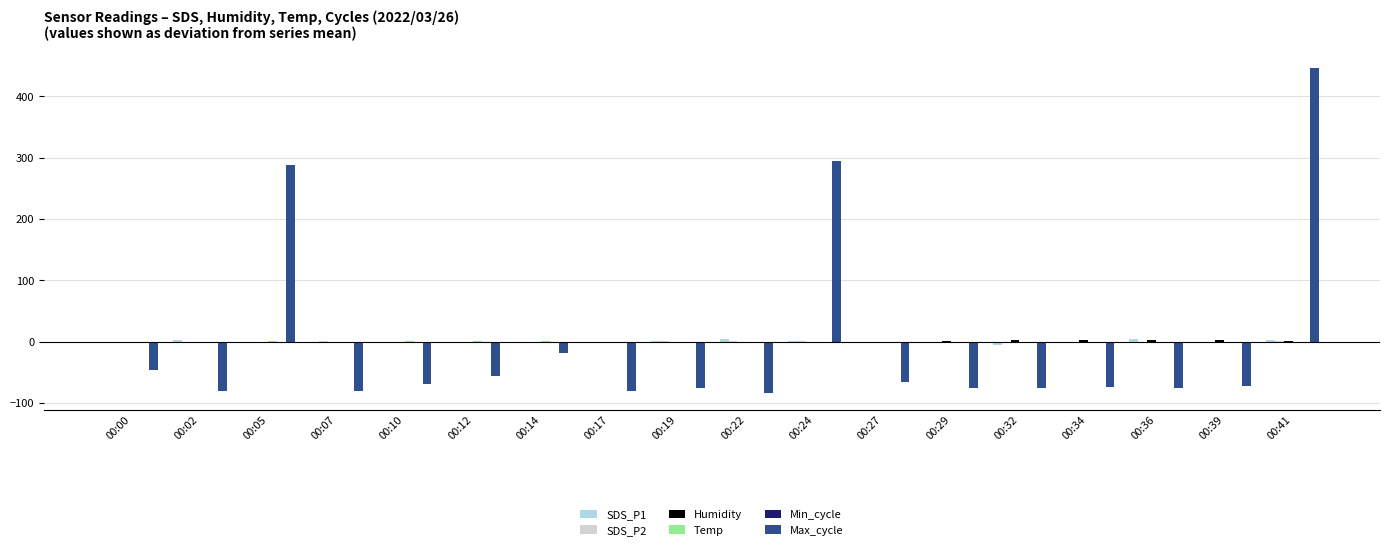

Between 00:02 and 00:14, which series saw the biggest shift?

Max_cycle